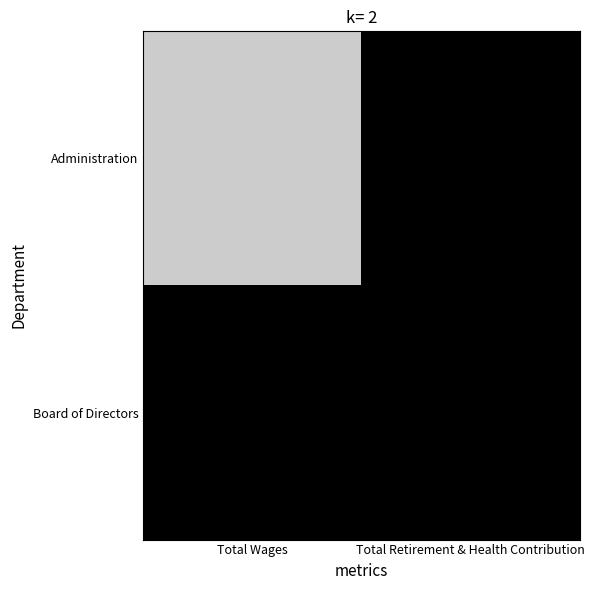

At how many categories does at least one series exceed 9618?

1